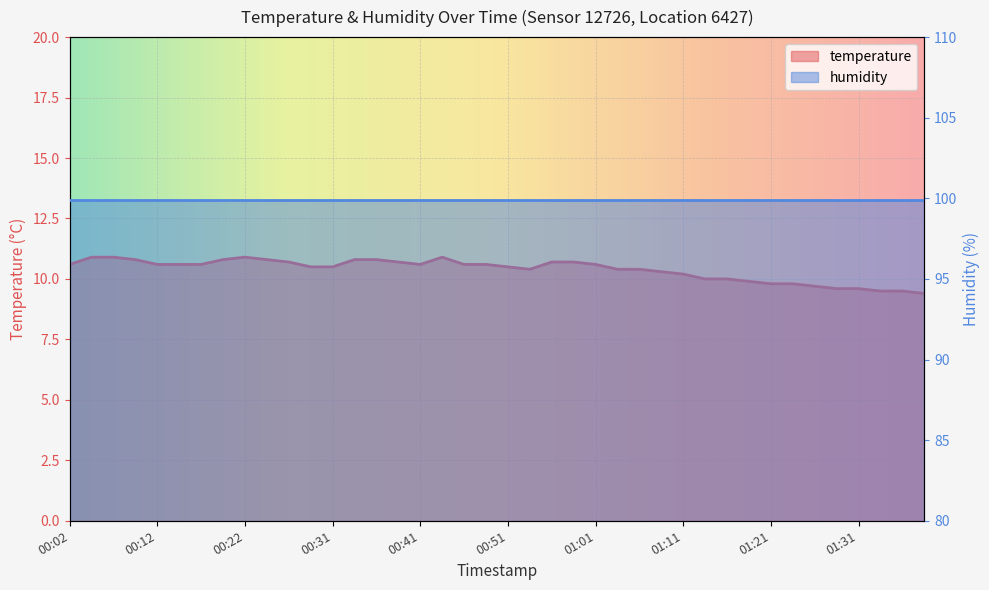

Where is the data nearest to the value 10?

01:13